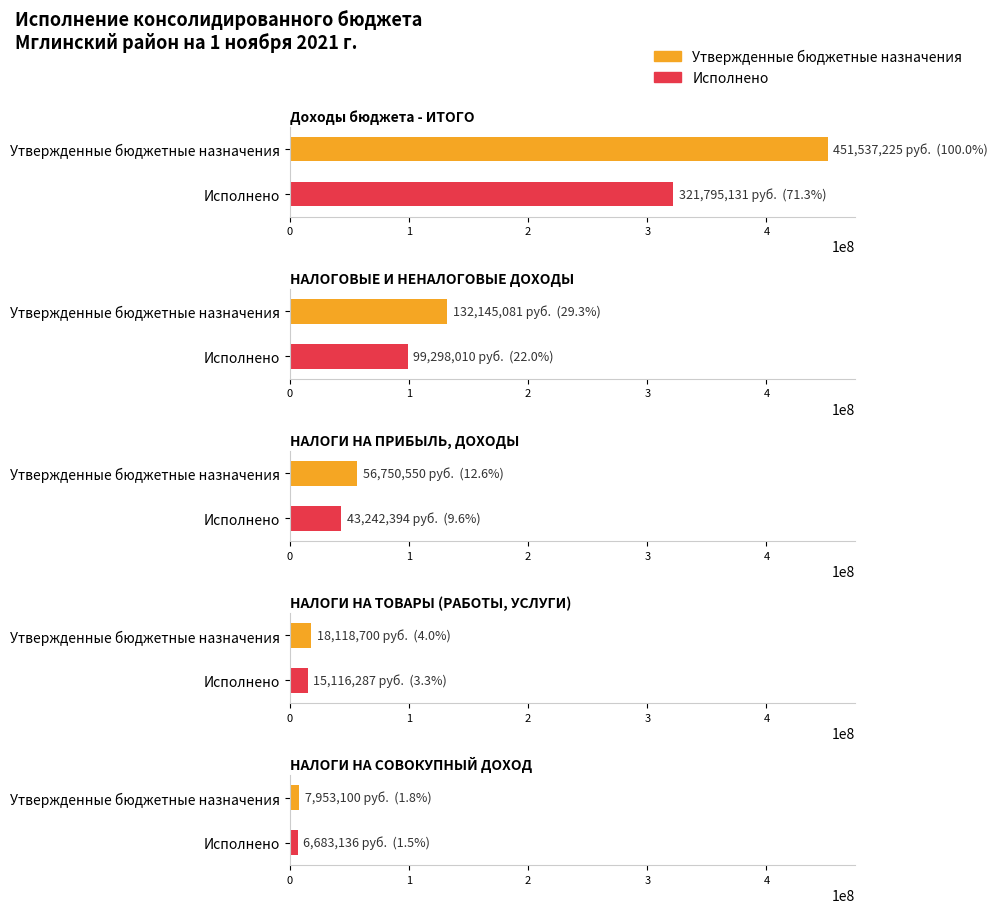

What is the sum of the Утвержденные бюджетные назначения values at НАЛОГИ НА СОВОКУПНЫЙ ДОХОД and Доходы бюджета - ИТОГО?

459490324.9